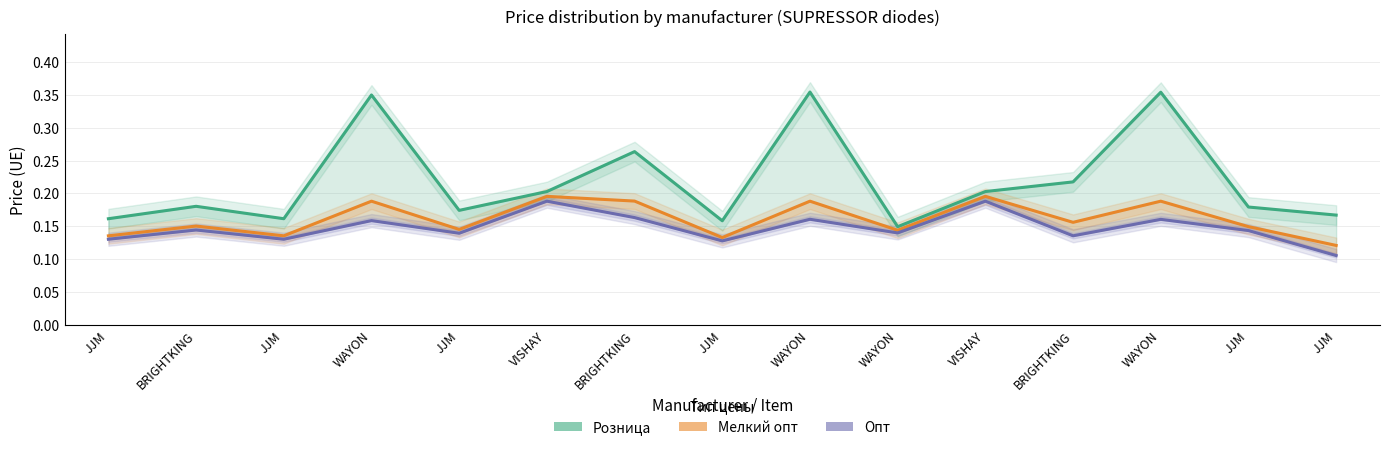

Which category has the lowest value across all series?

JJM